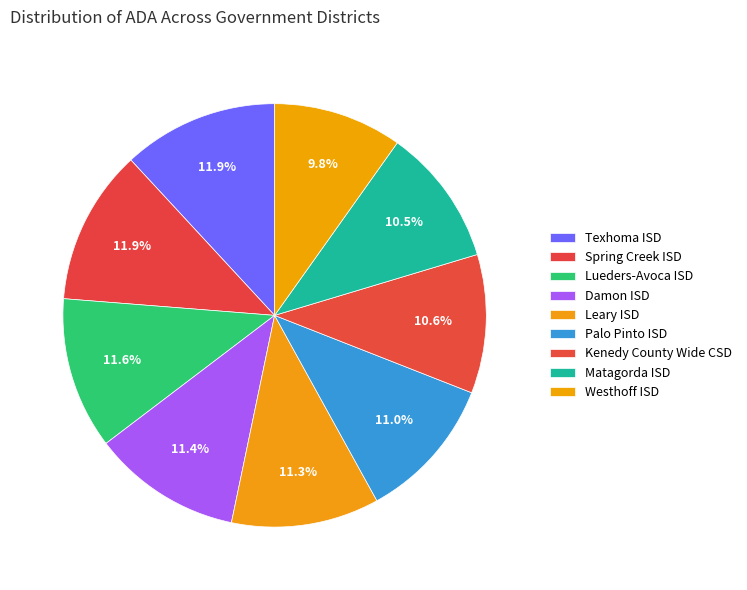

To the nearest percent, what portion does Damon ISD represent?

11%